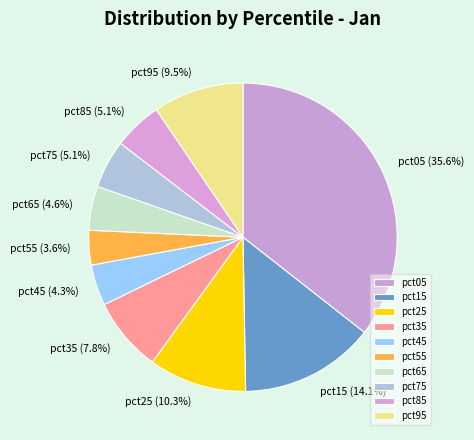

To the nearest percent, what is the difference between the pct95 and pct65 slice percentages?

5%